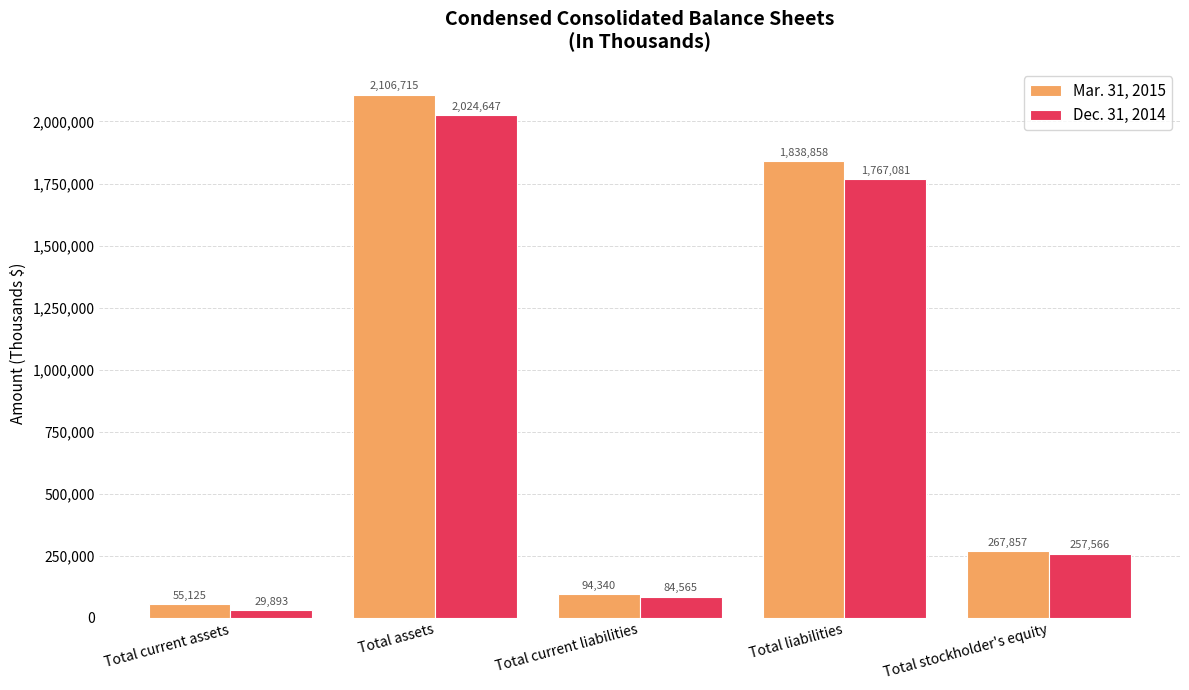

Reading right to left, extract all data points from this chart.

Mar. 31, 2015: 267857	1838858	94340	2106715	55125
Dec. 31, 2014: 257566	1767081	84565	2024647	29893